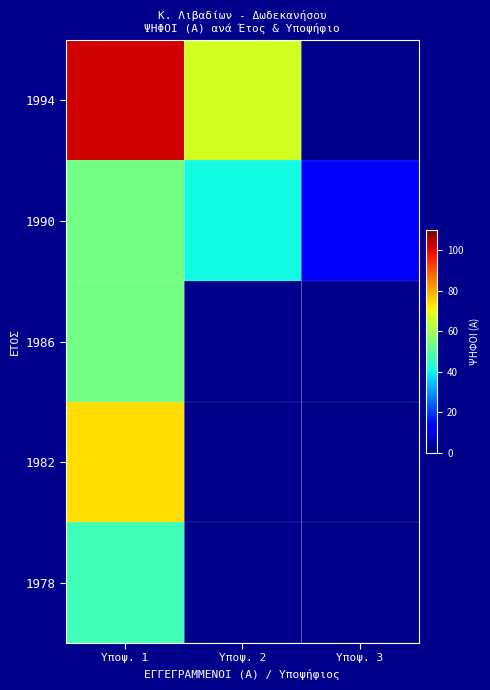

Rank the series at Υποψ. 1 from lowest to highest value.

1978, 1990, 1986, 1982, 1994